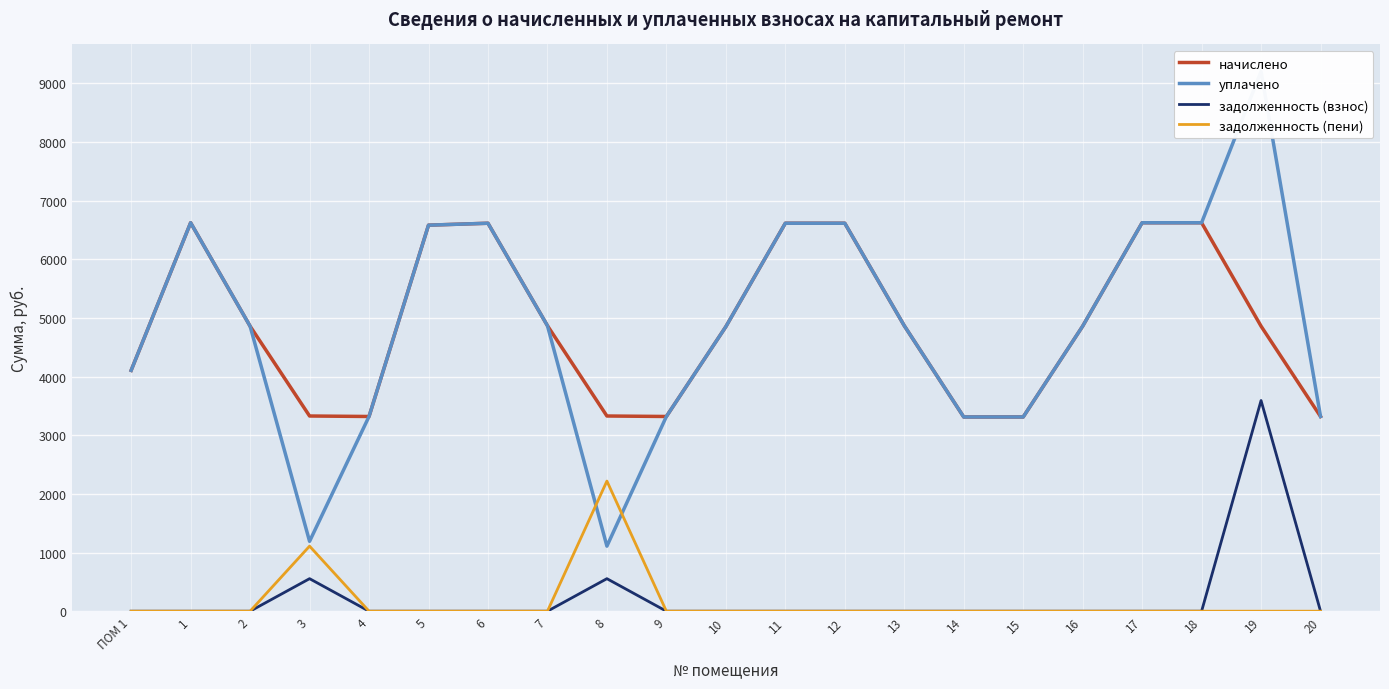

Reading left to right, list all the values displayed in this chart.

начислено: 4106.9	6624.0	4860.4	3328.6	3320.3	6582.6	6615.7	4868.6	3328.6	3320.3	4852.1	6615.7	6615.7	4868.6	3312.0	3312.0	4860.4	6624.0	6624.0	4860.4	3320.3
уплачено: 4106.9	6624.0	4860.4	1191.7	3320.3	6582.6	6615.7	4868.6	1109.5	3320.3	4852.1	6615.7	6615.7	4868.6	3312.0	3312.0	4860.4	6624.0	6624.0	9204.2	3320.3
задолженность (взнос): 0.0	0.0	0.0	554.8	0.0	0.0	0.0	0.0	554.8	0.0	0.0	0.0	0.0	0.0	0.0	0.0	0.0	0.0	0.0	3592.4	0.0
задолженность (пени): 0.0	0.0	0.0	1109.5	0.0	0.0	0.0	0.0	2219.0	0.0	0.0	0.0	0.0	0.0	0.0	0.0	0.0	0.0	0.0	0.0	0.0